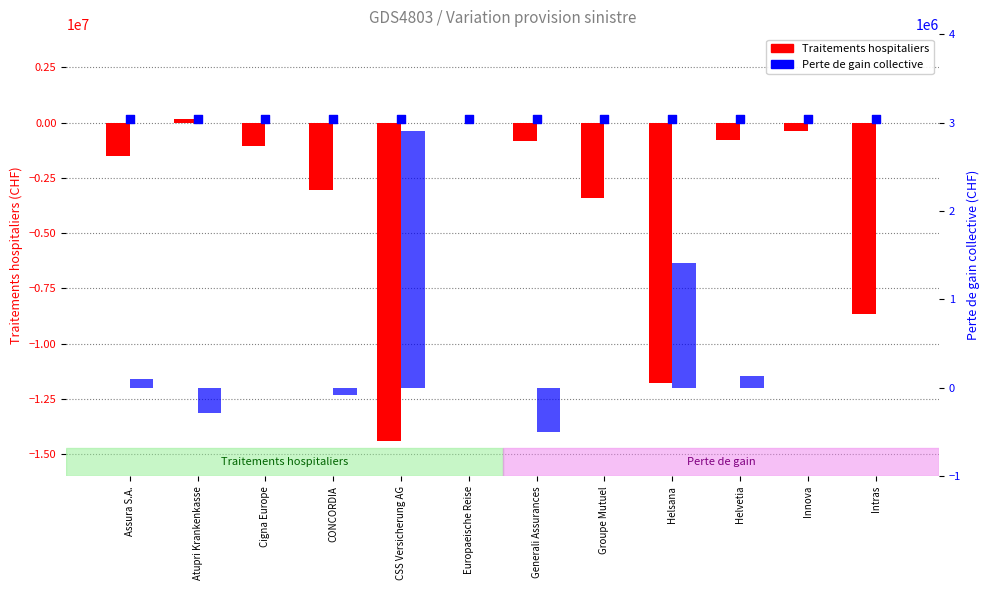

What is the total value across all series at Helsana?

-10382101